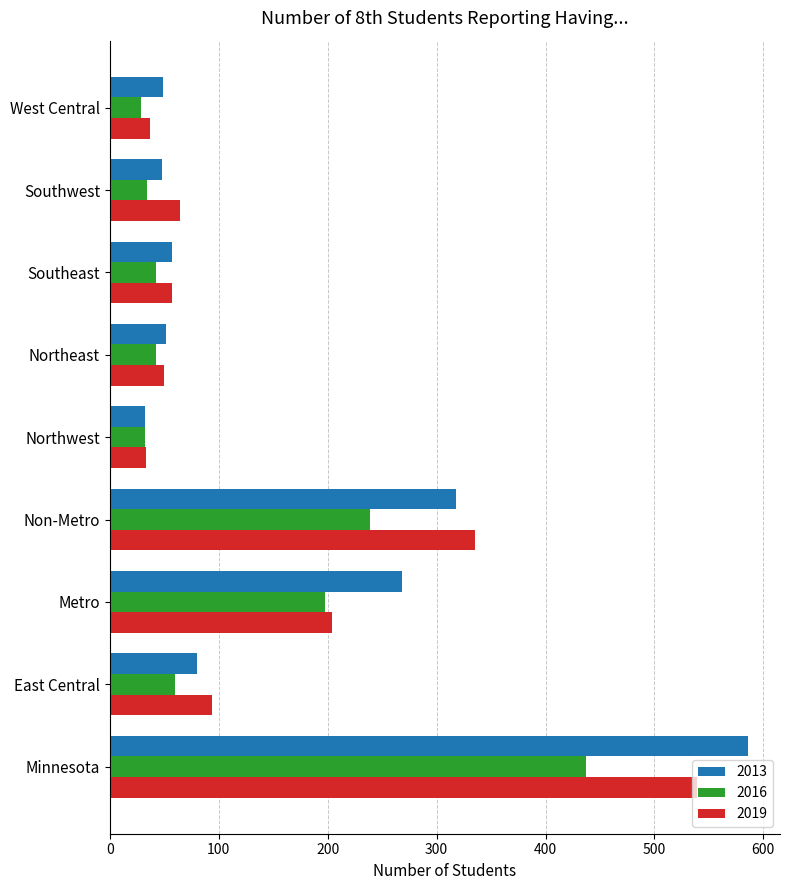

The 2013 series shows 49 at West Central. True or false?

True